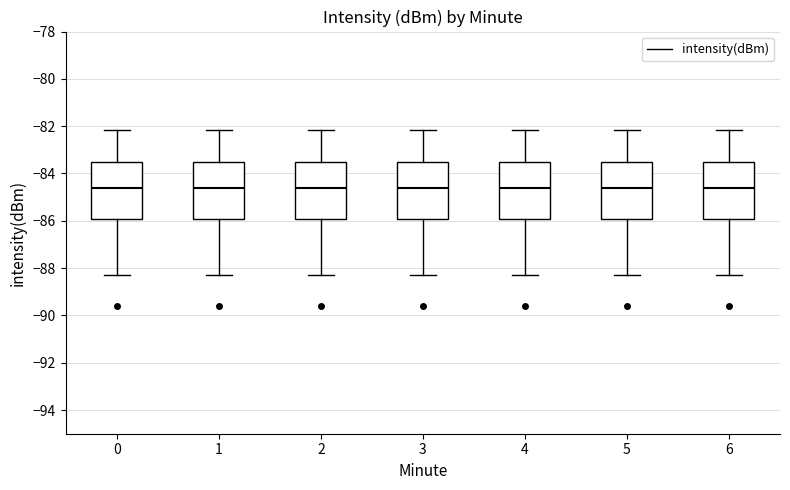

Reading left to right, read every box against the y-axis: the position of its median line, the range the box covers, and the ends of its whiskers. The values are not printed on the chart, so give them approximately, as read against the axis.

0: median -84.6, box -86.0 to -83.4, whiskers -88.4 to -82.2
1: median -84.6, box -86.0 to -83.4, whiskers -88.4 to -82.2
2: median -84.6, box -86.0 to -83.4, whiskers -88.4 to -82.2
3: median -84.6, box -86.0 to -83.4, whiskers -88.4 to -82.2
4: median -84.6, box -86.0 to -83.4, whiskers -88.4 to -82.2
5: median -84.6, box -86.0 to -83.4, whiskers -88.4 to -82.2
6: median -84.6, box -86.0 to -83.4, whiskers -88.4 to -82.2